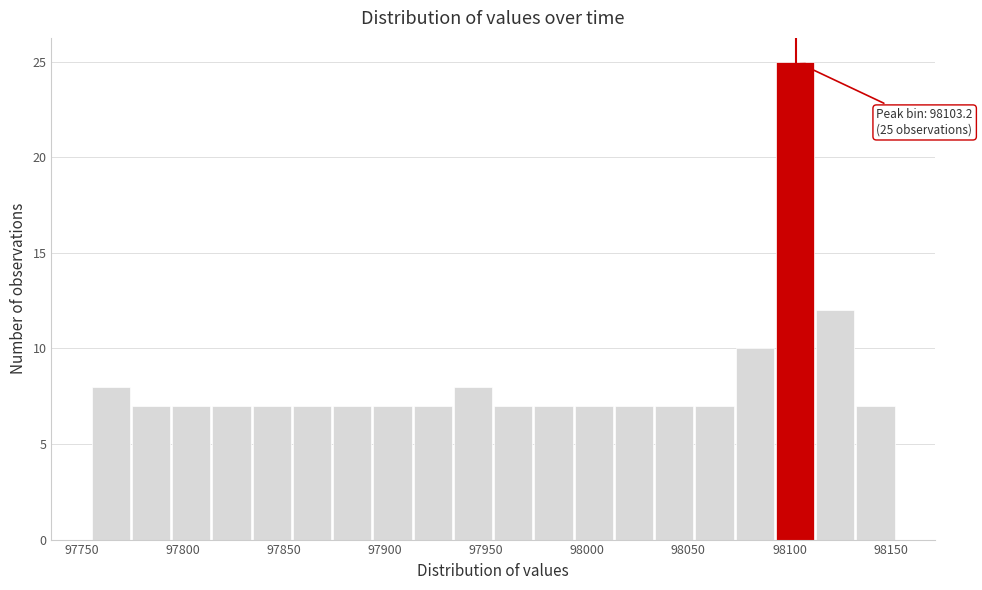

Read against the x-axis, roughly where is the centre of the tallest bar?

98105